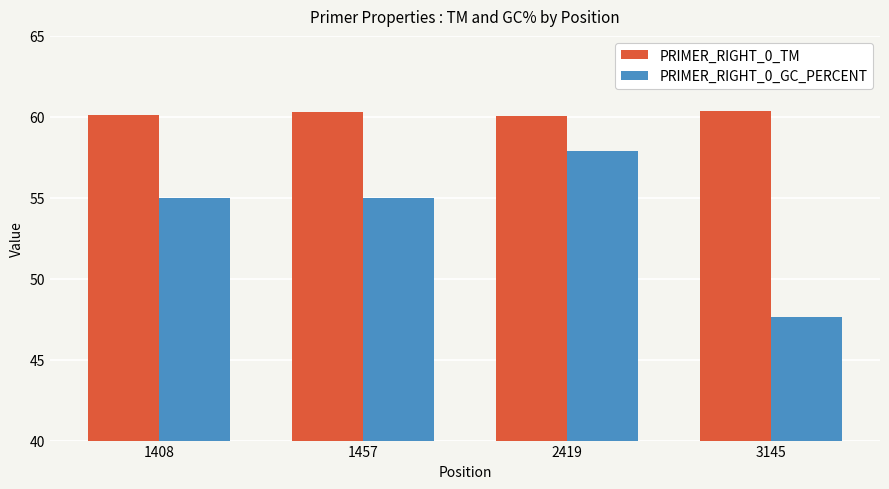

The value of PRIMER_RIGHT_0_GC_PERCENT at 1408 is 55.0. True or false?

True